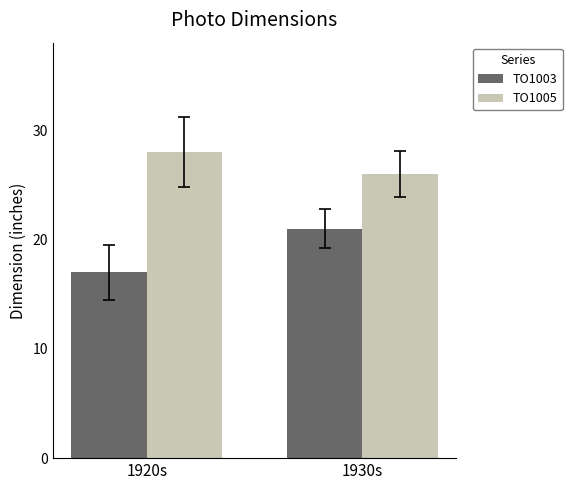

What position from the right is 1920s?

2